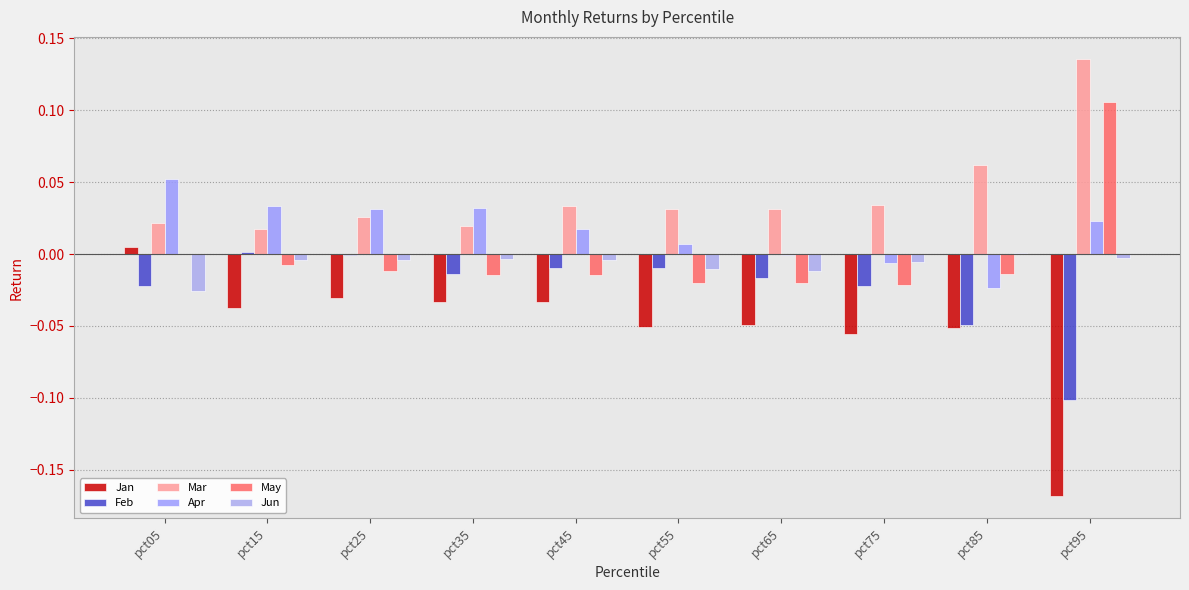

How many distinct data groups are displayed?

6